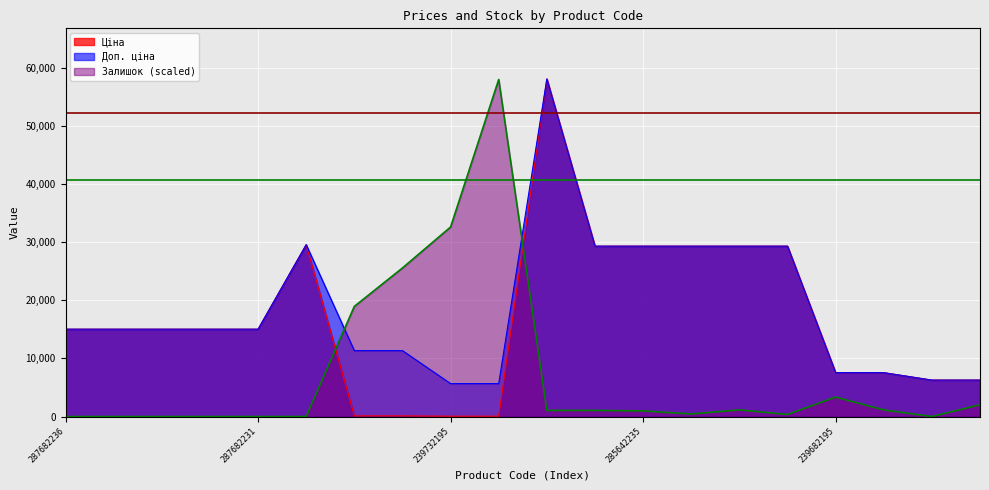

At which category is the sum across all series the highest?

285662232